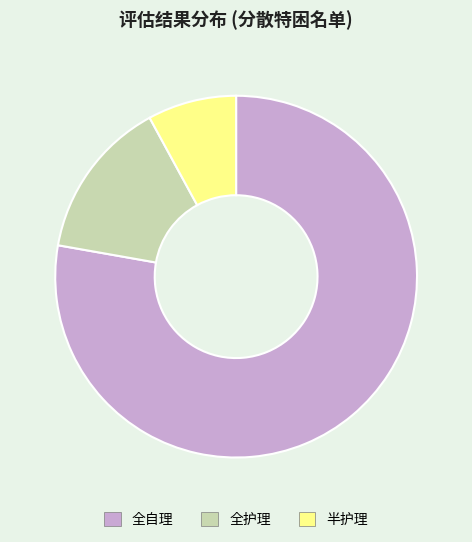

What is the largest slice in the pie chart?

全自理